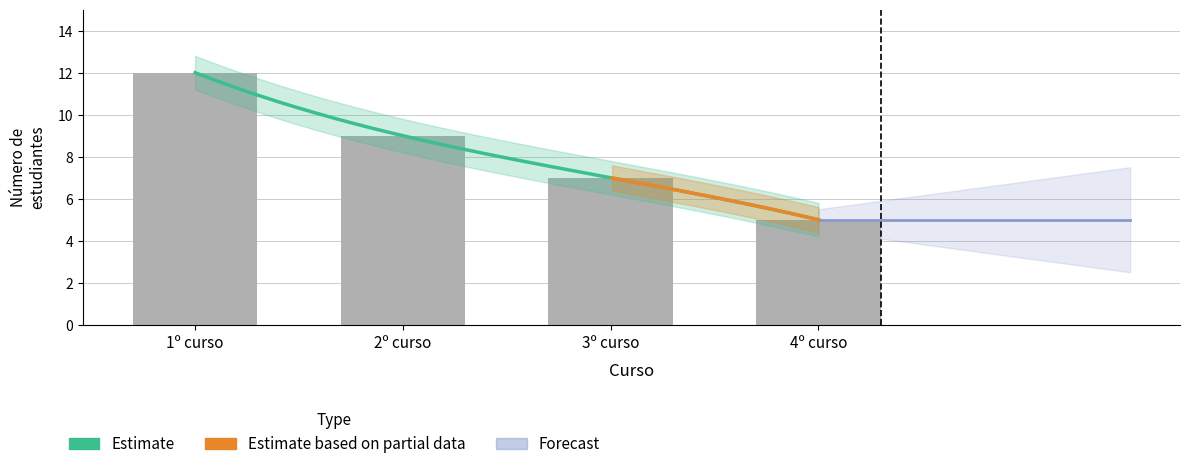

How many data points are less than 9?

2